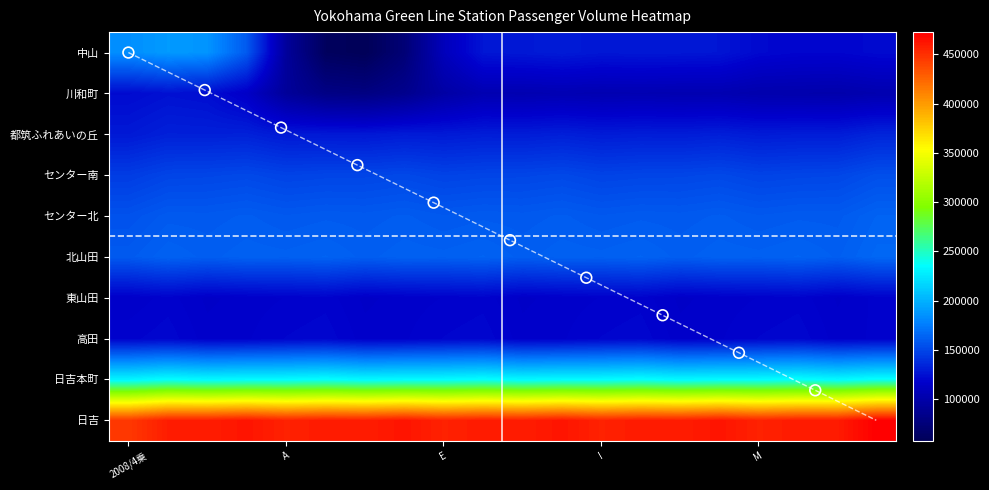

Reading right to left, what are all the values shown in this chart?

中山: 145927	137696	143095	134802	160949	148433	157240	145005	163680	146550	160446	144889	54963	51447	58040	54462	248857	228119	245918	223478
川和町: 54963	51447	58040	54462	54963	51447	58040	54462	54963	51447	58040	54462	54963	51447	58040	54462	54963	51447	58040	54462
都筑ふれあいの丘: 163680	146550	160446	144889	163680	146550	160446	144889	163680	146550	160446	144889	163680	146550	160446	144889	163680	146550	160446	144889
センター南: 160949	148433	157240	145005	160949	148433	157240	145005	160949	148433	157240	145005	160949	148433	157240	145005	160949	148433	157240	145005
センター北: 145927	137696	143095	134802	145927	137696	143095	134802	145927	137696	143095	134802	145927	137696	143095	134802	145927	137696	143095	134802
北山田: 226508	201491	229217	205983	226508	201491	229217	205983	226508	201491	229217	205983	226508	201491	229217	205983	226508	201491	229217	205983
東山田: 74881	66127	78345	70369	74881	66127	78345	70369	74881	66127	78345	70369	74881	66127	78345	70369	74881	66127	78345	70369
高田: 113710	105425	119953	111469	113710	105425	119953	111469	113710	105425	119953	111469	113710	105425	119953	111469	113710	105425	119953	111469
日吉本町: 121097	112888	133402	121449	121097	112888	133402	121449	121097	112888	133402	121449	121097	112888	133402	121449	121097	112888	133402	121449
日吉: 620179	562925	607032	553058	620179	562925	607032	553058	620179	562925	607032	553058	620179	562925	607032	553058	620179	562925	607032	553058